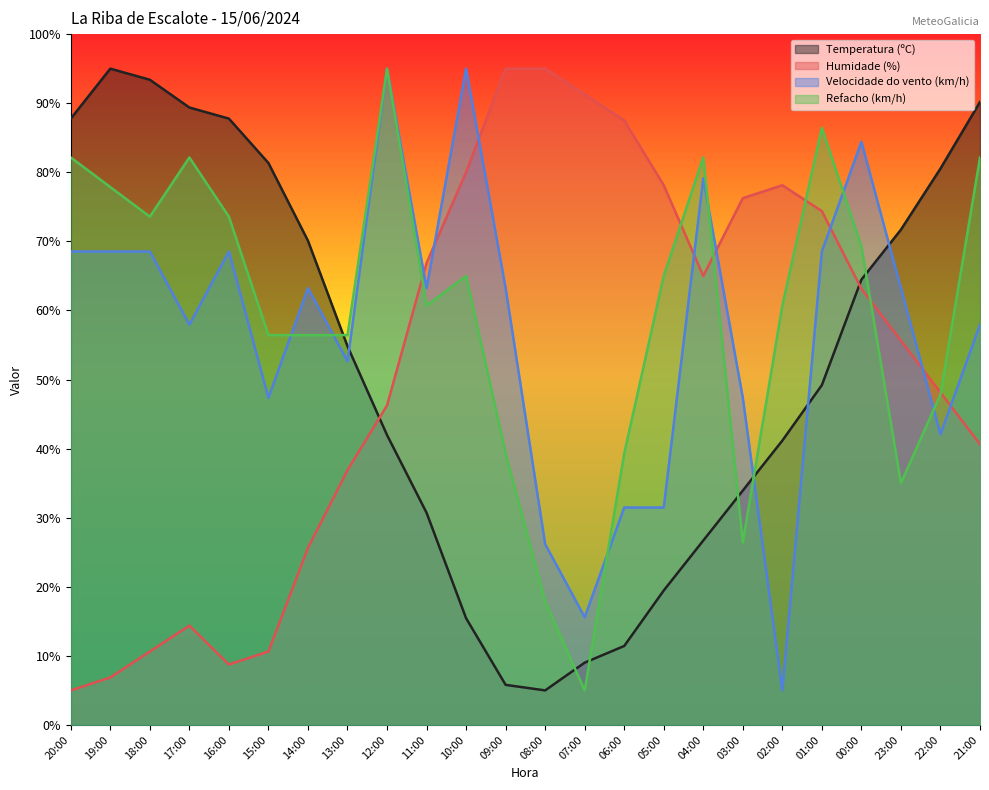

Where do Temperatura (ºC) and Refacho (km/h) first cross each other?

14:00 and 13:00